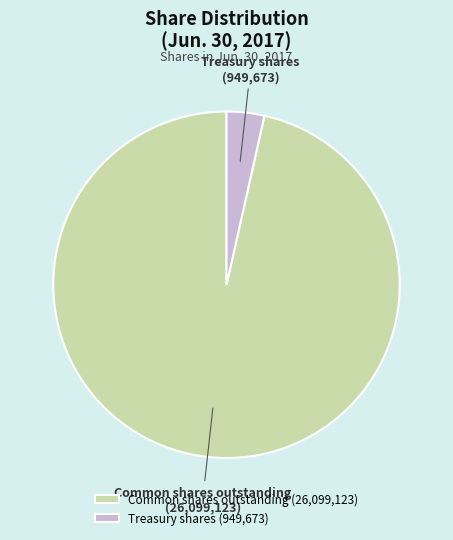

Between Common shares outstanding and Treasury shares, which is larger?

Common shares outstanding